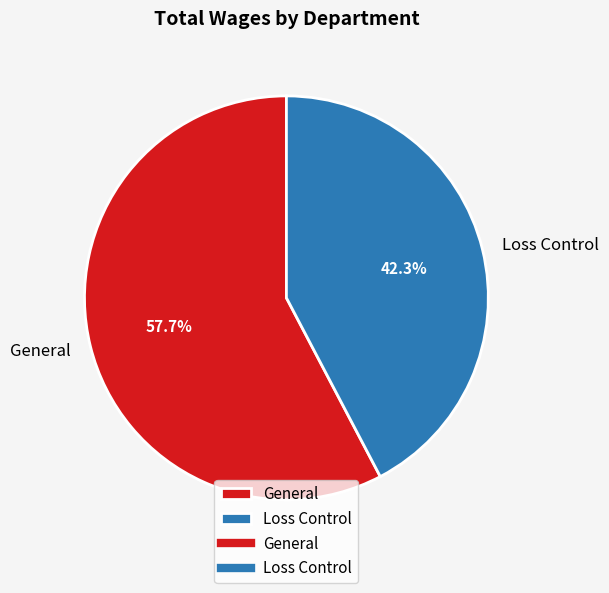

Rank the categories by value from highest to lowest.

General, Loss Control